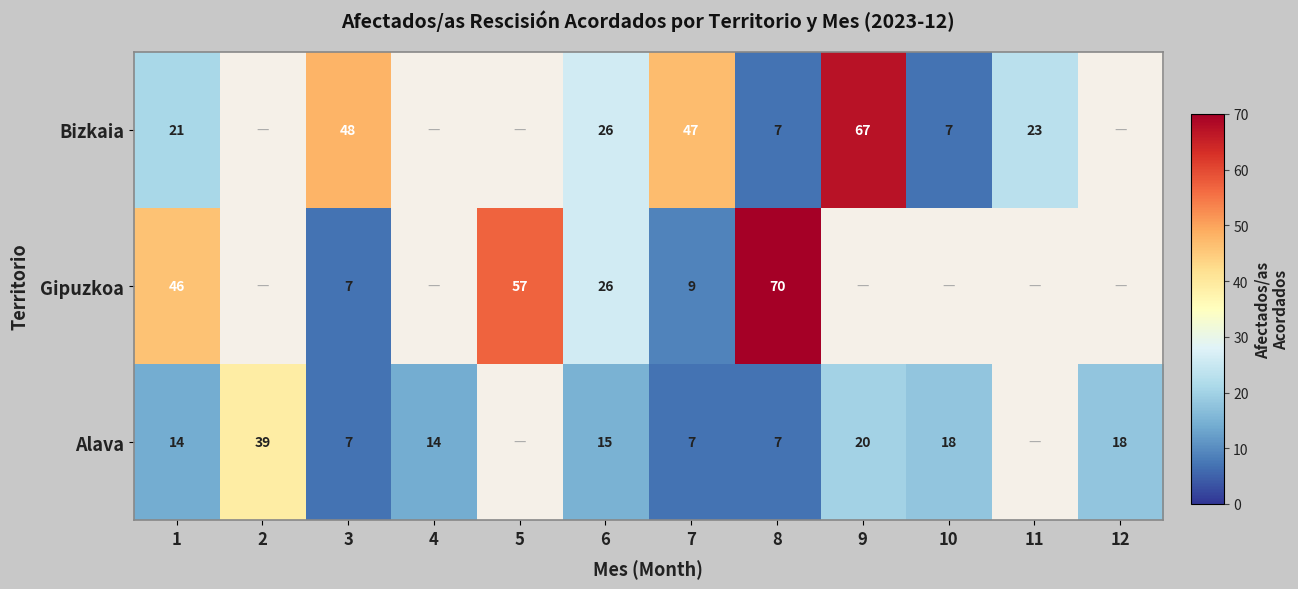

The value of Bizkaia at 10 is 9. True or false?

False